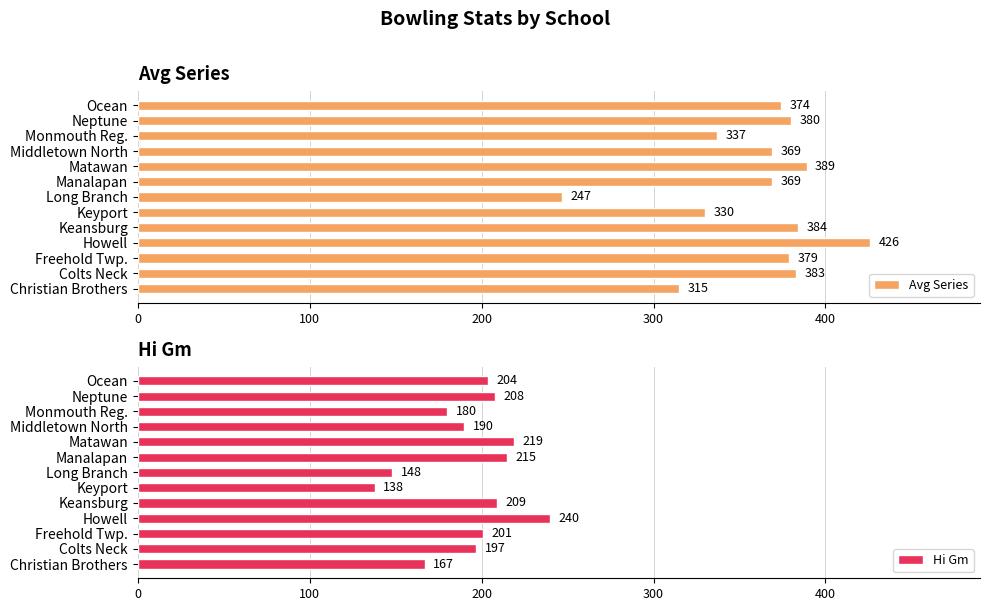

What are all the series names shown in the legend?

Avg Series, Hi Gm